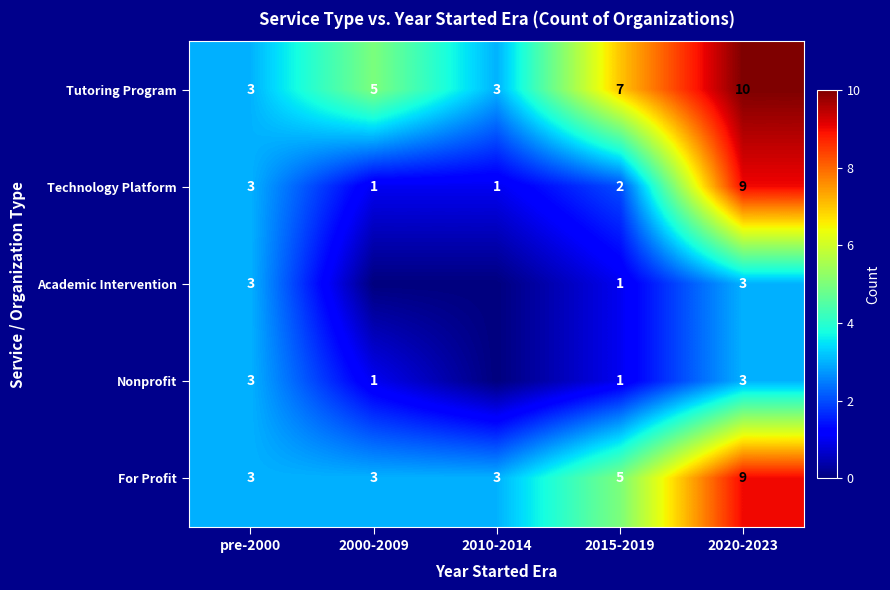

At how many categories does at least one series exceed 5?

2